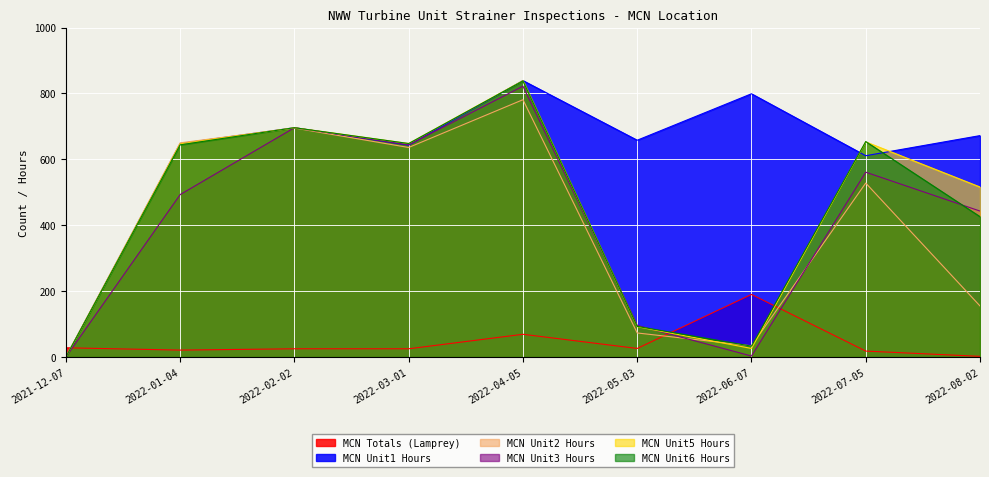

In MCN Unit1 Hours, how many points are higher than both neighbors (excluding endpoints)?

3